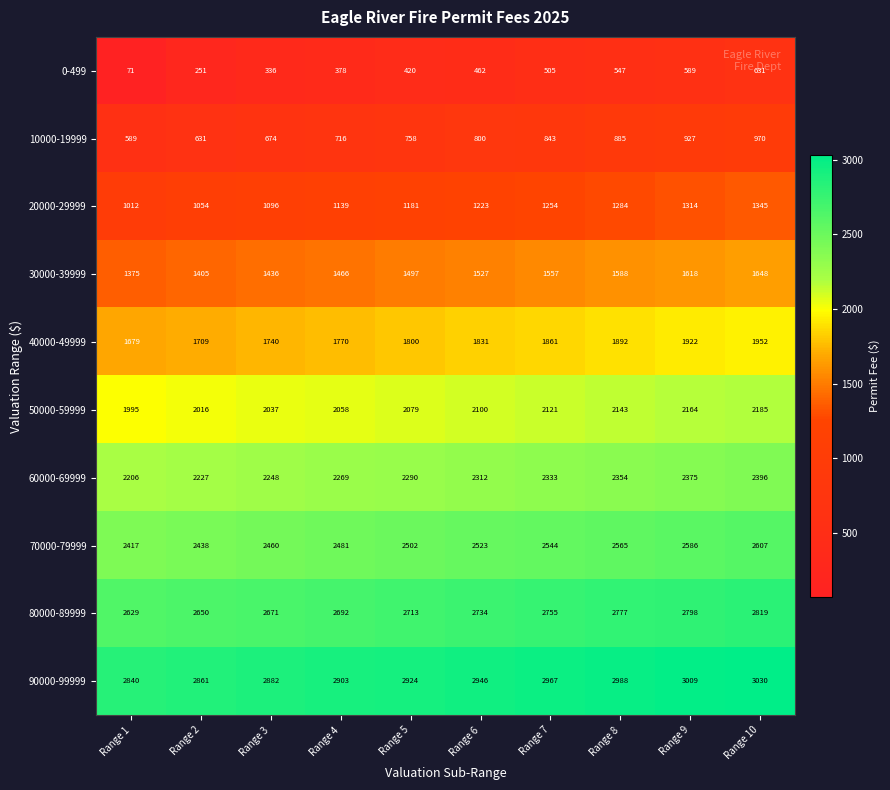

List the labels in order of 70000-79999 value, smallest first.

Range 1, Range 2, Range 3, Range 4, Range 5, Range 6, Range 7, Range 8, Range 9, Range 10